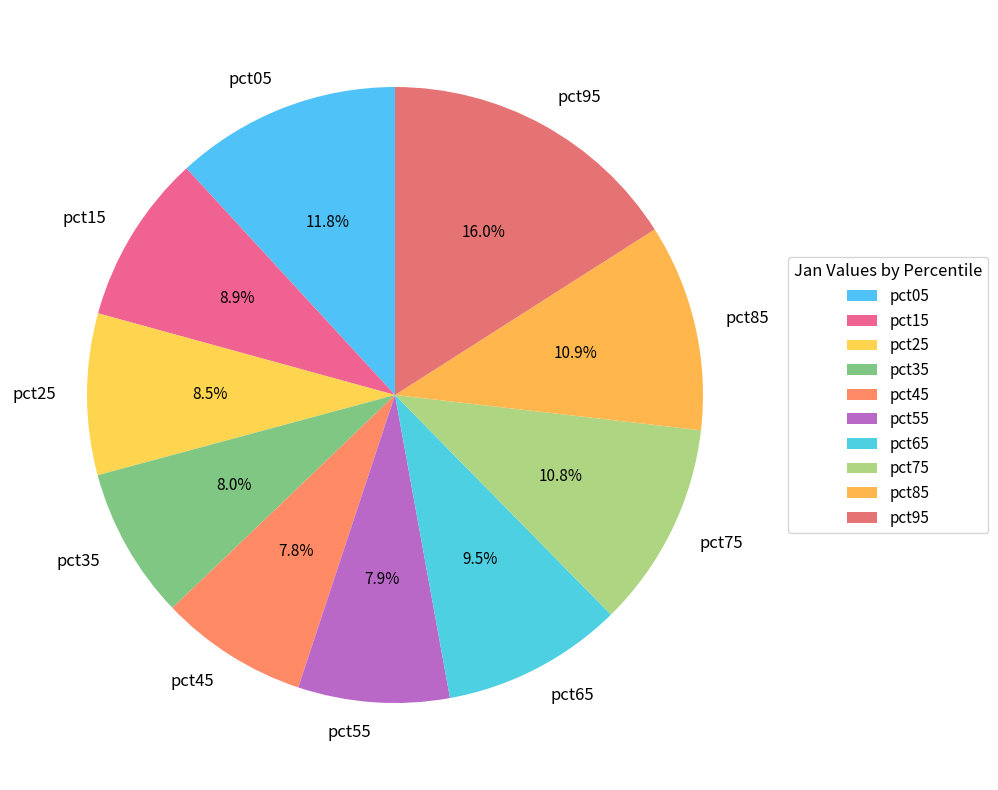

Is there a majority slice in this chart?

No